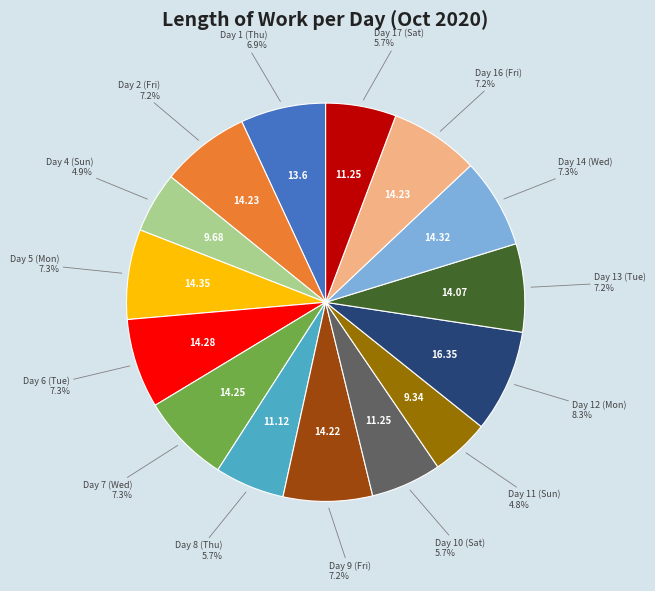

Does any single category account for the majority?

No